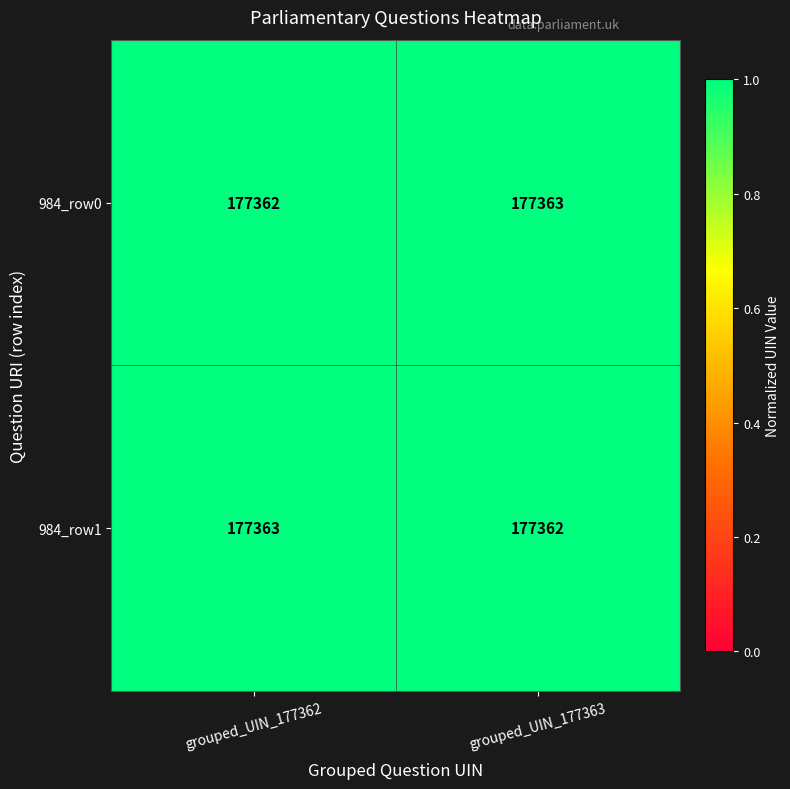

At which label is 984_row0 closest to 177362?

grouped_UIN_177362